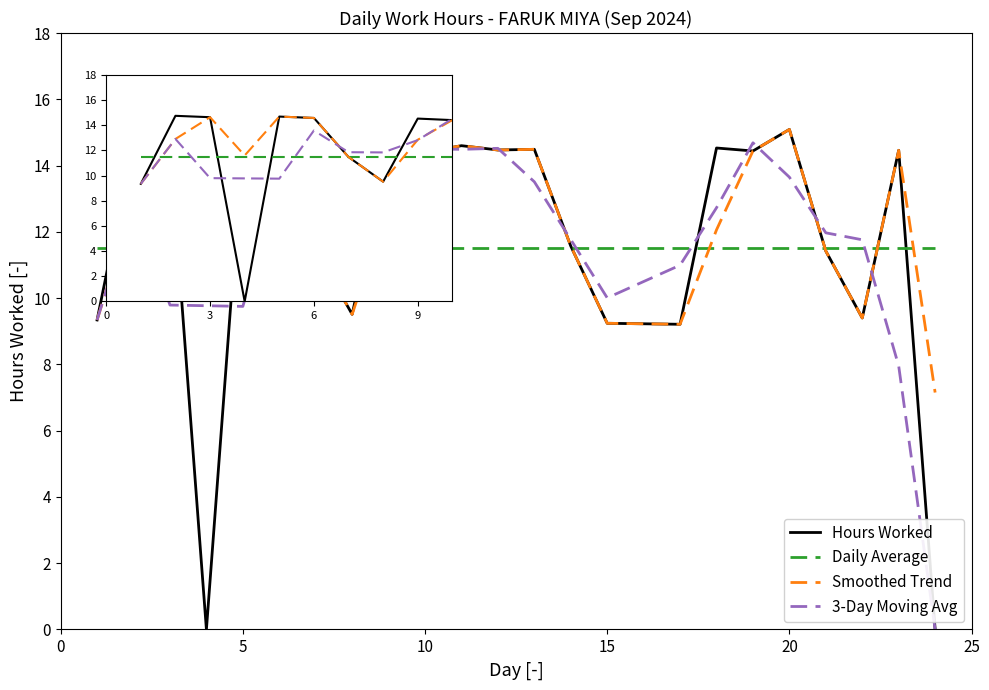

What is the highest value of the Smoothed Trend series?

15.1